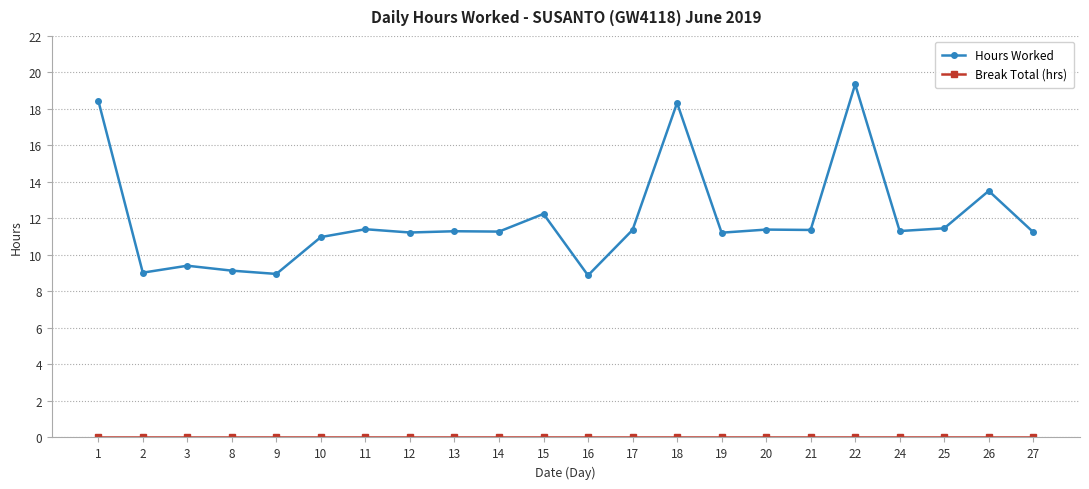

The value of Hours Worked at 14 is 11.3. True or false?

True